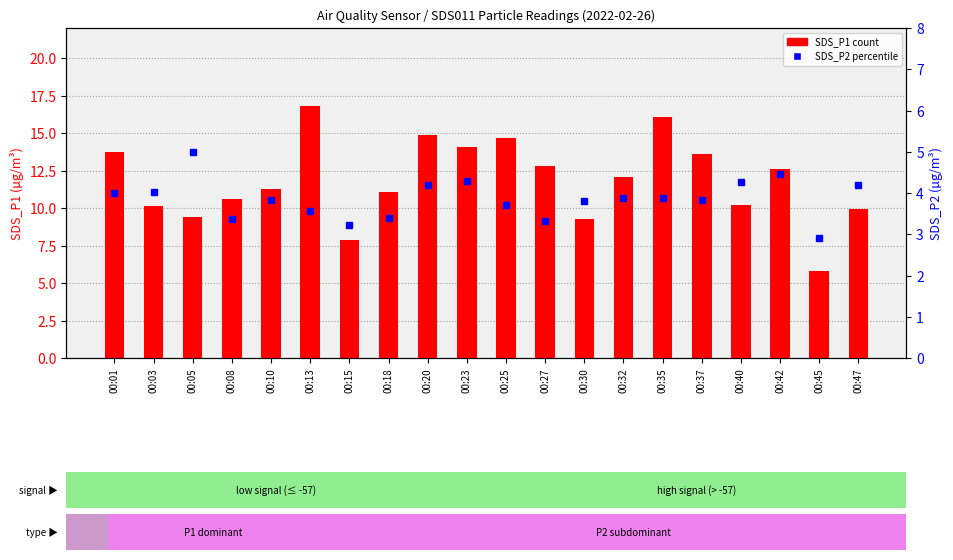

What is the difference between the second highest and minimum values in the SDS_P2 (percentile) series?

1.6